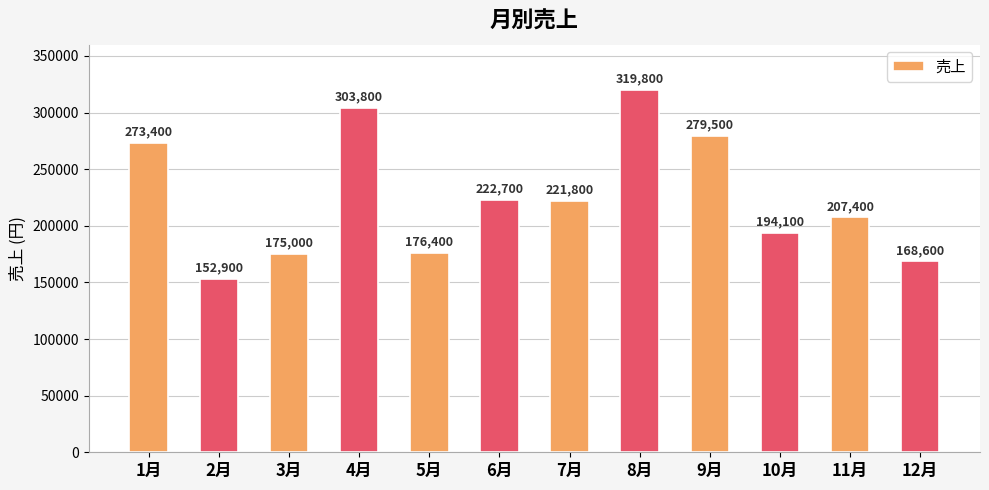

What is the change in value from 3月 to 4月?

+128800